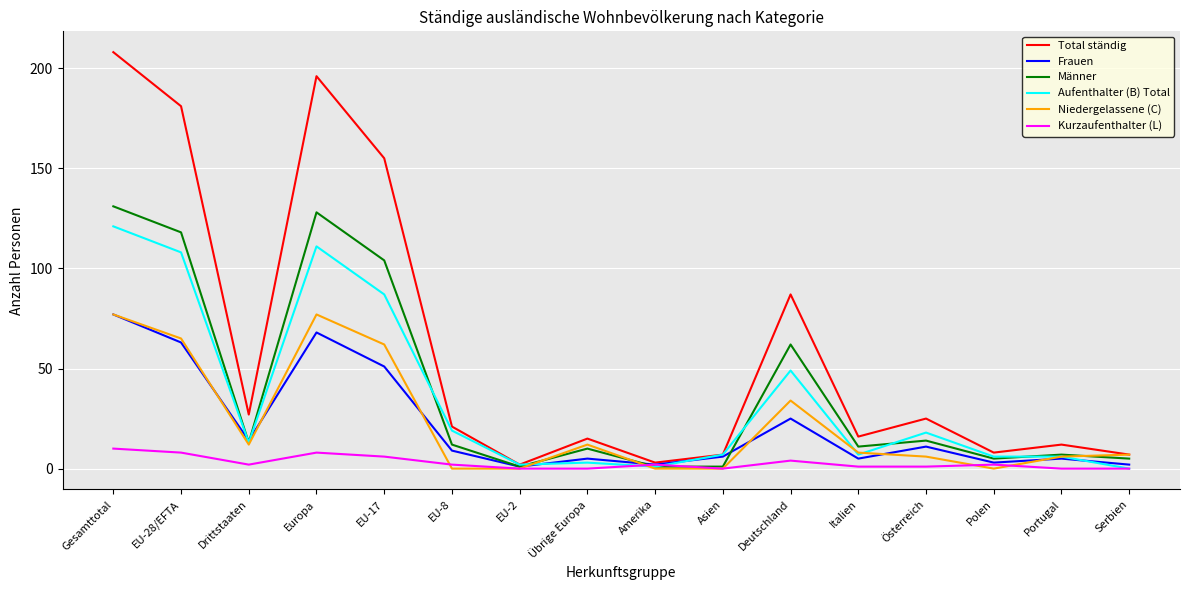

What value does the Frauen series have at EU-8?

9